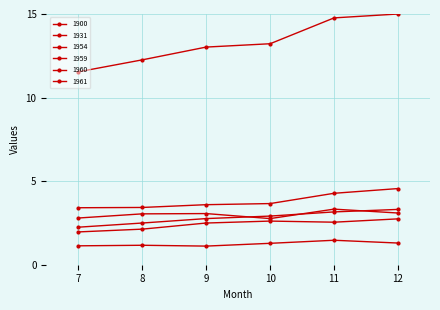

Which series has the largest total across all categories?

1900